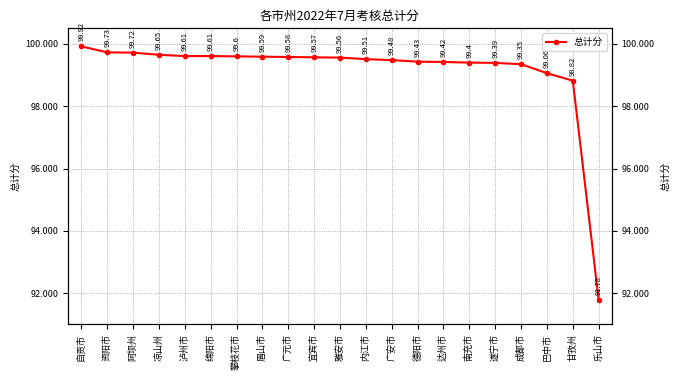

True or false: there are more than 0 points higher than both neighbors.

False